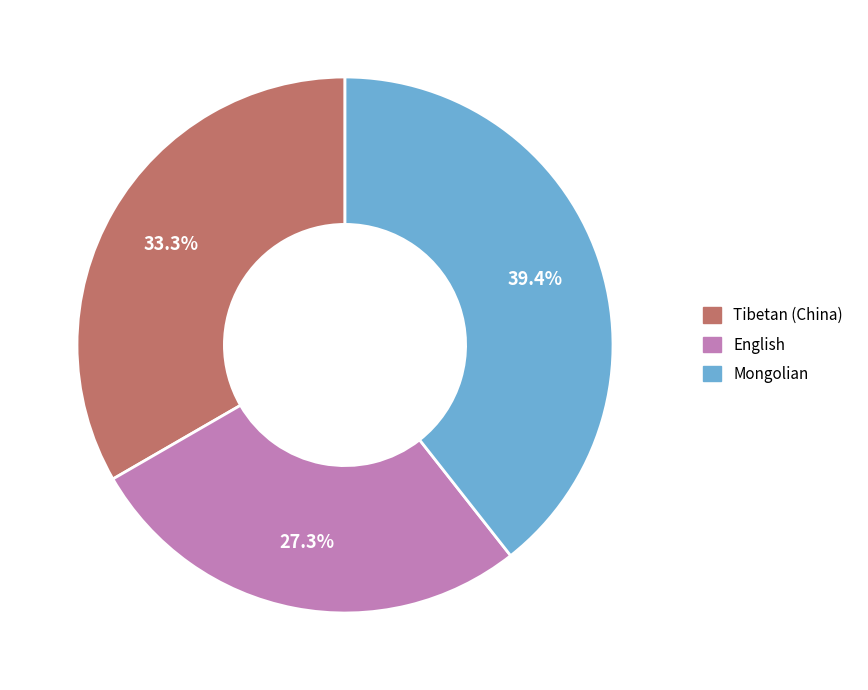

What percentage is the English slice, to the nearest percent?

27%